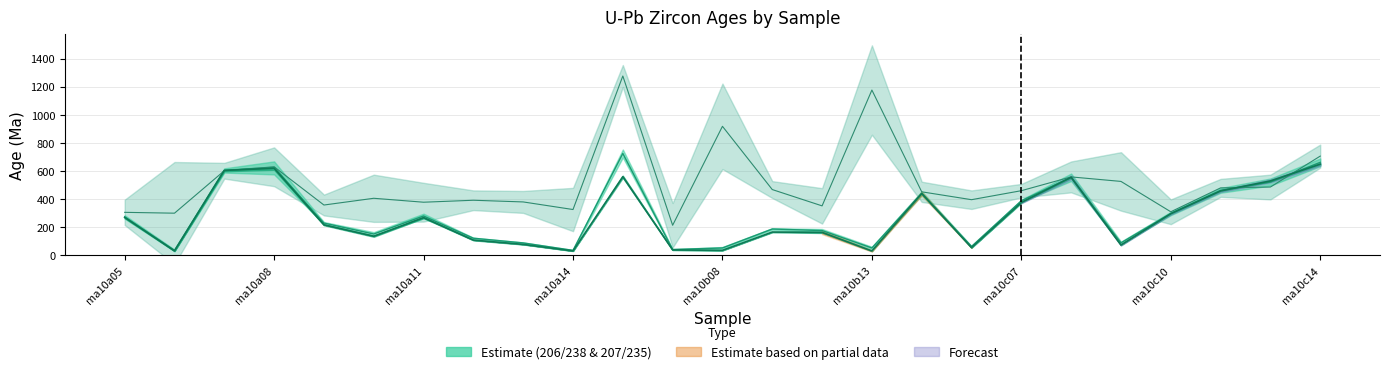

Reading left to right, extract all data points from this chart.

206Pb/238U Age (Ma): ma10a05=269.8	ma10a06=31.6	ma10a07=604.3	ma10a08=619.6	ma10a09=217.0	ma10a10=136.1	ma10a11=268.3	ma10a12=108.5	ma10a13=77.9	ma10a14=31.3	ma10b05=559.7	ma10b06=38.6	ma10b08=35.6	ma10b10=165.8	ma10b12=163.4	ma10b13=31.2	ma10c05=439.9	ma10c06=54.9	ma10c07=376.1	ma10c08=554.9	ma10c09=73.5	ma10c10=296.3	ma10c12=458.4	ma10c13=529.3	ma10c14=648.7
207Pb/235U Age (Ma): ma10a05=273.6	ma10a06=35.4	ma10a07=604.1	ma10a08=622.1	ma10a09=229.4	ma10a10=151.9	ma10a11=280.0	ma10a12=121.9	ma10a13=88.4	ma10a14=35.4	ma10b05=724.9	ma10b06=41.6	ma10b08=52.6	ma10b10=187.4	ma10b12=176.3	ma10b13=52.5	ma10c05=442.0	ma10c06=63.4	ma10c07=388.3	ma10c08=555.5	ma10c09=88.9	ma10c10=297.9	ma10c12=462.3	ma10c13=521.5	ma10c14=661.7
207Pb/206Pb Age (Ma): ma10a05=306.0	ma10a06=300.0	ma10a07=602.0	ma10a08=630.0	ma10a09=358.0	ma10a10=406.0	ma10a11=378.0	ma10a12=392.0	ma10a13=380.0	ma10a14=326.0	ma10b05=1276.0	ma10b06=214.0	ma10b08=918.0	ma10b10=468.0	ma10b12=352.0	ma10b13=1176.0	ma10c05=452.0	ma10c06=396.0	ma10c07=460.0	ma10c08=558.0	ma10c09=526.0	ma10c10=310.0	ma10c12=480.0	ma10c13=486.0	ma10c14=706.0